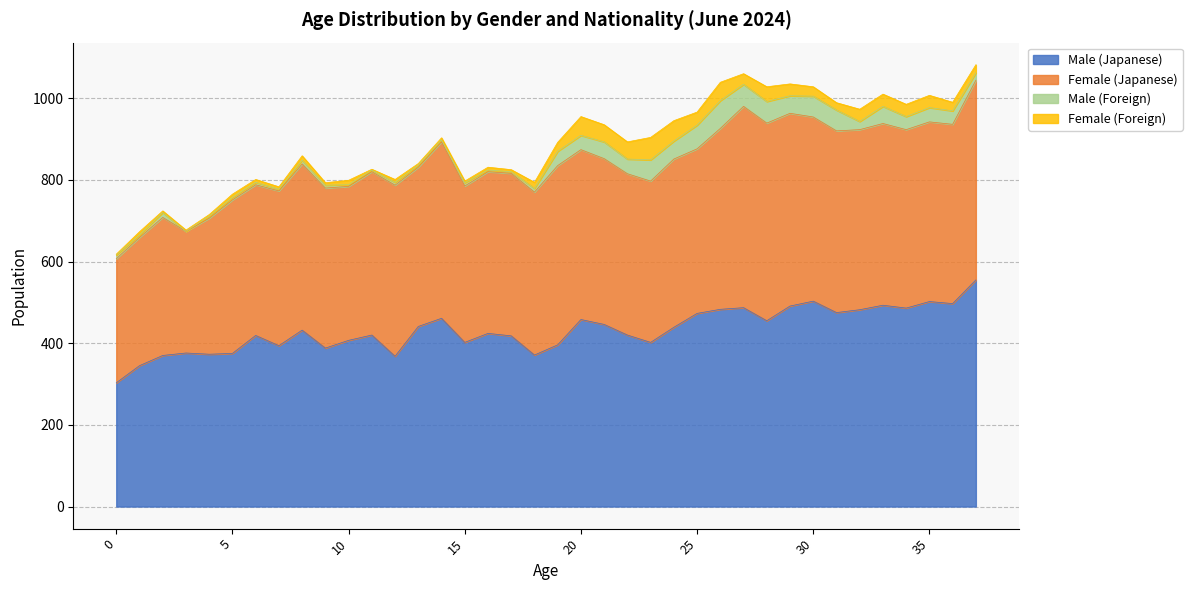

True or false: Male (Japanese) has a value of 407 at 10.

True